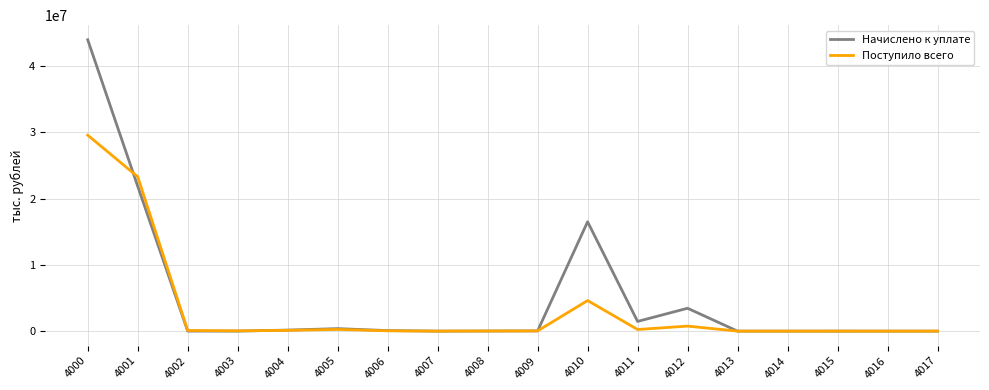

What are all the series names shown in the legend?

Начислено к уплате, Поступило всего